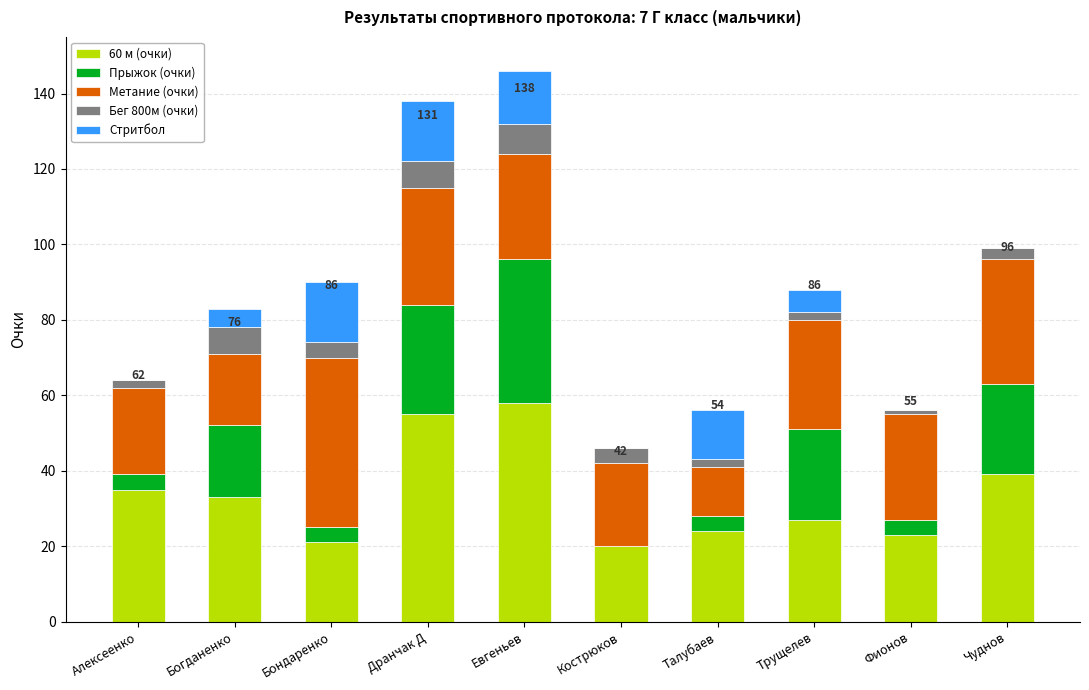

At which category is the sum across all series the highest?

Евгеньев